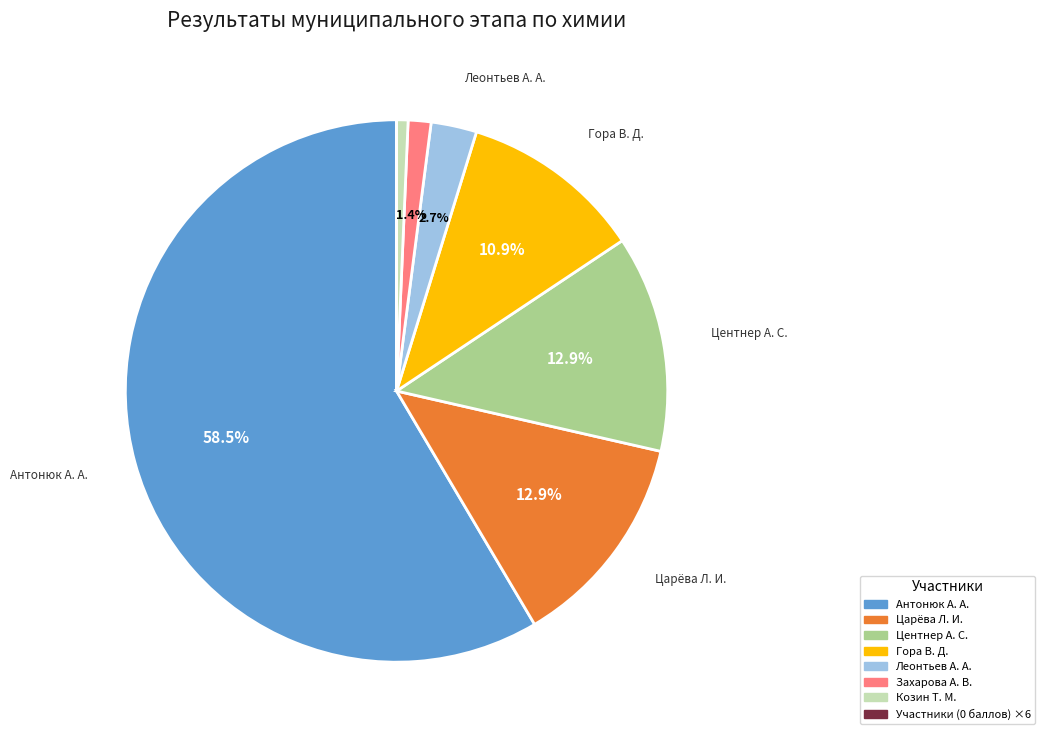

Does any single category account for the majority?

Yes